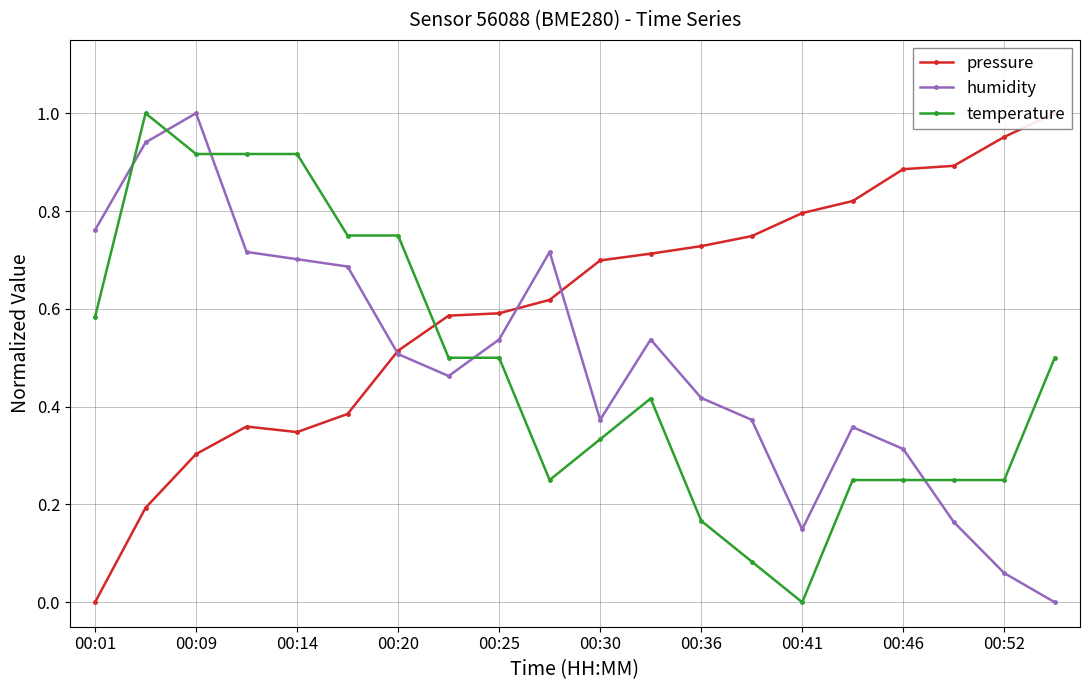

Which series ends up on top after the final intersection of humidity and temperature?

temperature